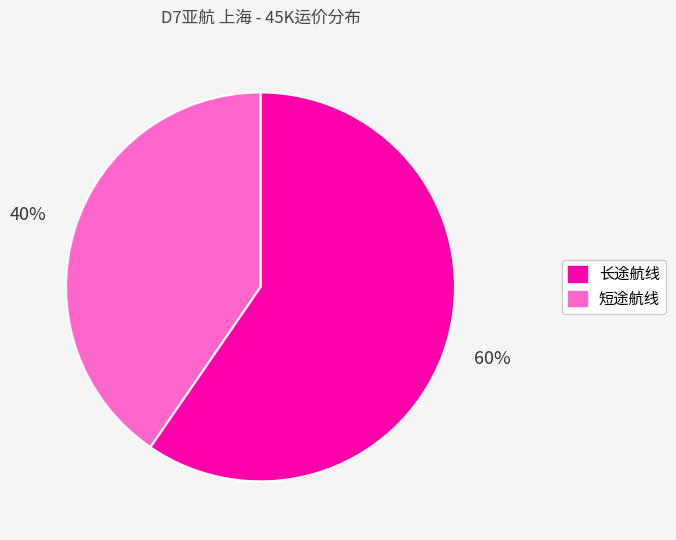

The 长途航线 slice represents 60% of the pie. True or false?

True